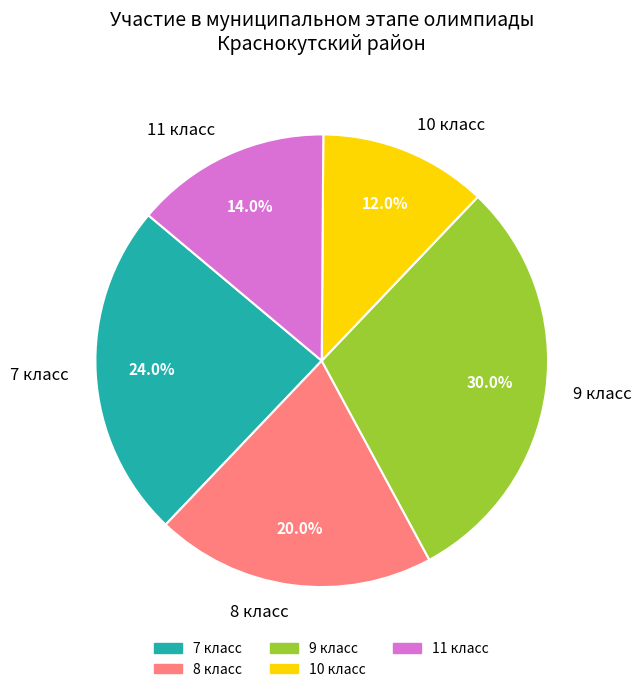

Does any single category account for the majority?

No